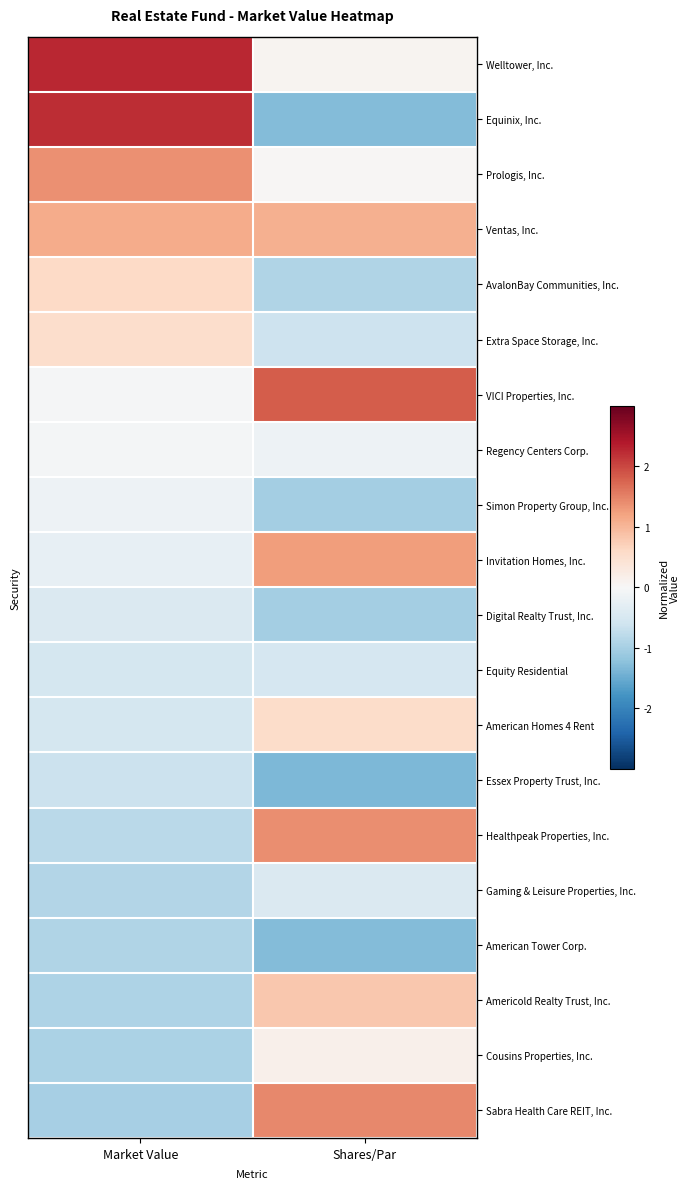

At how many categories does at least one series exceed 0?

2